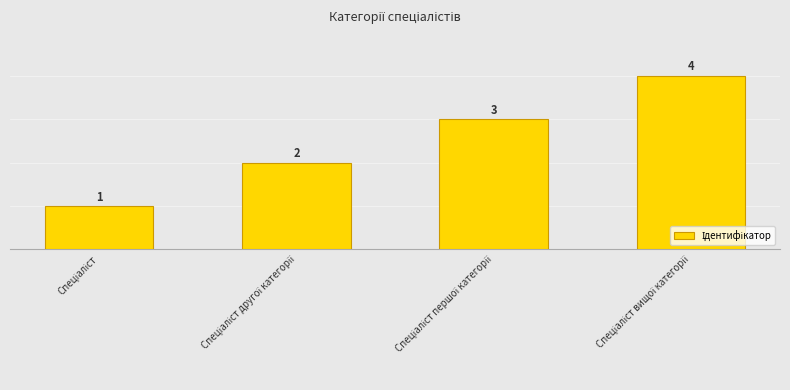

What is the maximum value shown in the chart?

4